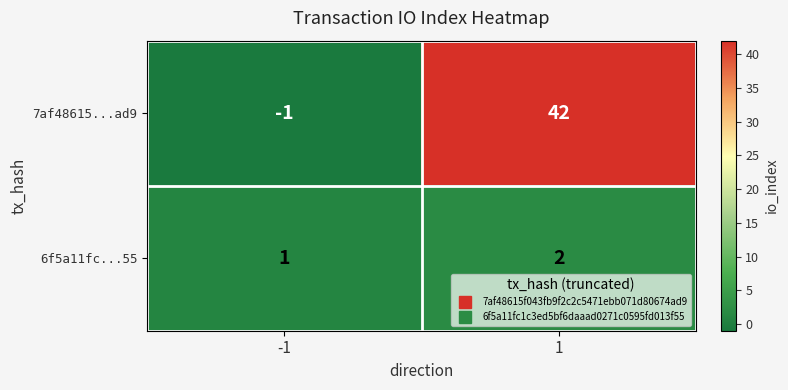

The 7af48615...ad9 series shows -2 at -1. True or false?

False